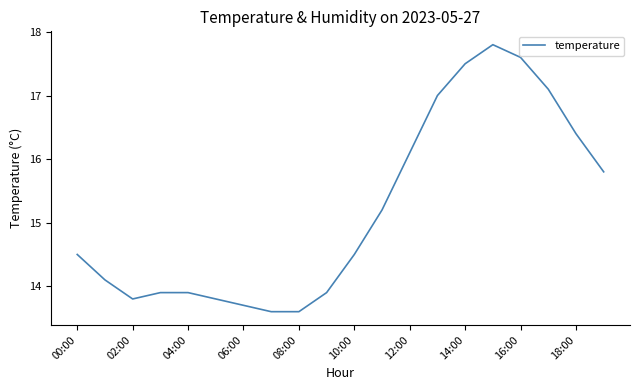

Reading left to right, what are all the values shown in this chart?

14.5	14.1	13.8	13.9	13.9	13.8	13.7	13.6	13.6	13.9	14.5	15.2	16.1	17.0	17.5	17.8	17.6	17.1	16.4	15.8